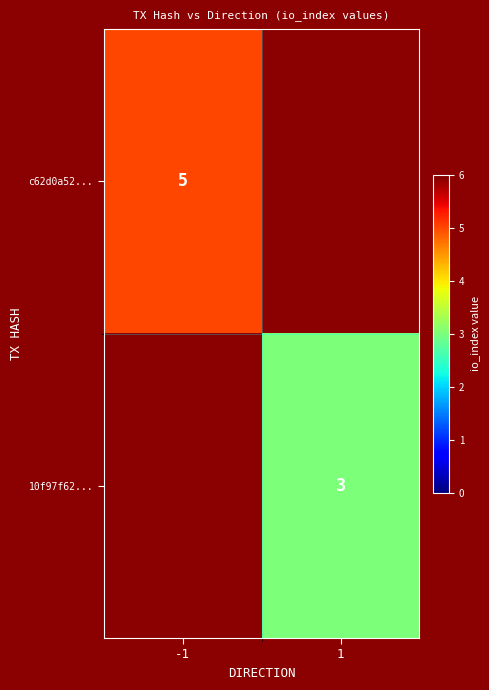

The 10f97f62... series shows 3 at 1. True or false?

True